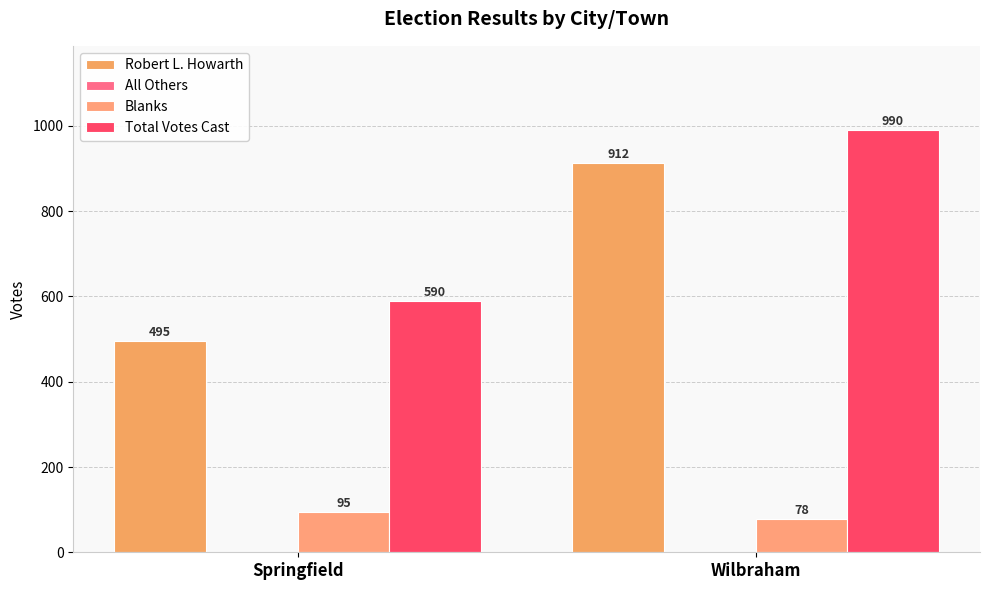

How many data points in Total Votes Cast are less than 990?

1